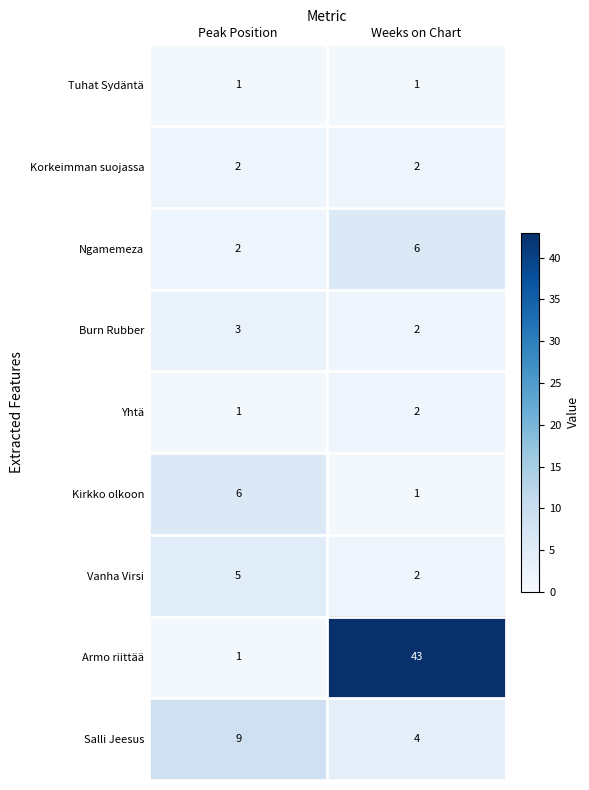

Which series has the largest range (max minus min)?

Armo riittää